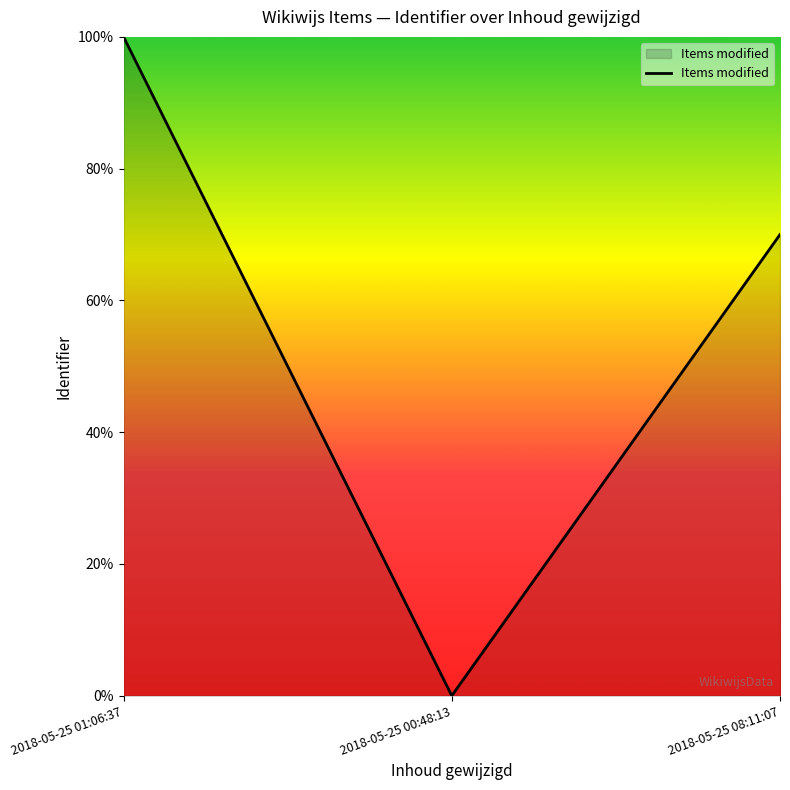

Rank the categories by value from lowest to highest.

2018-05-25 00:48:13, 2018-05-25 08:11:07, 2018-05-25 01:06:37